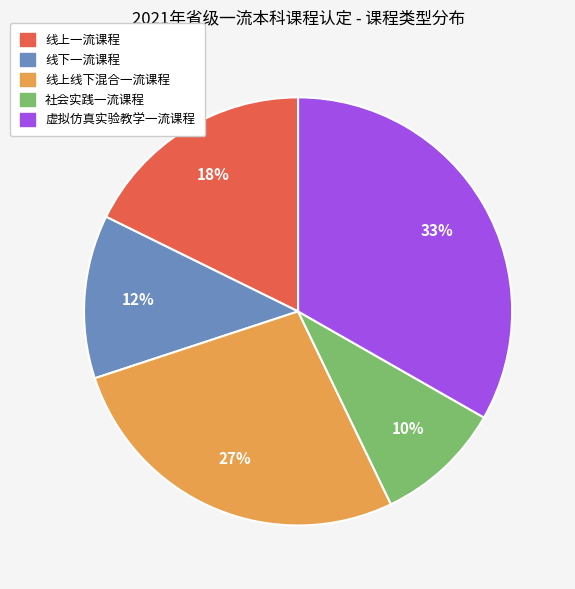

Which category has the biggest portion of the pie?

虚拟仿真实验教学一流课程